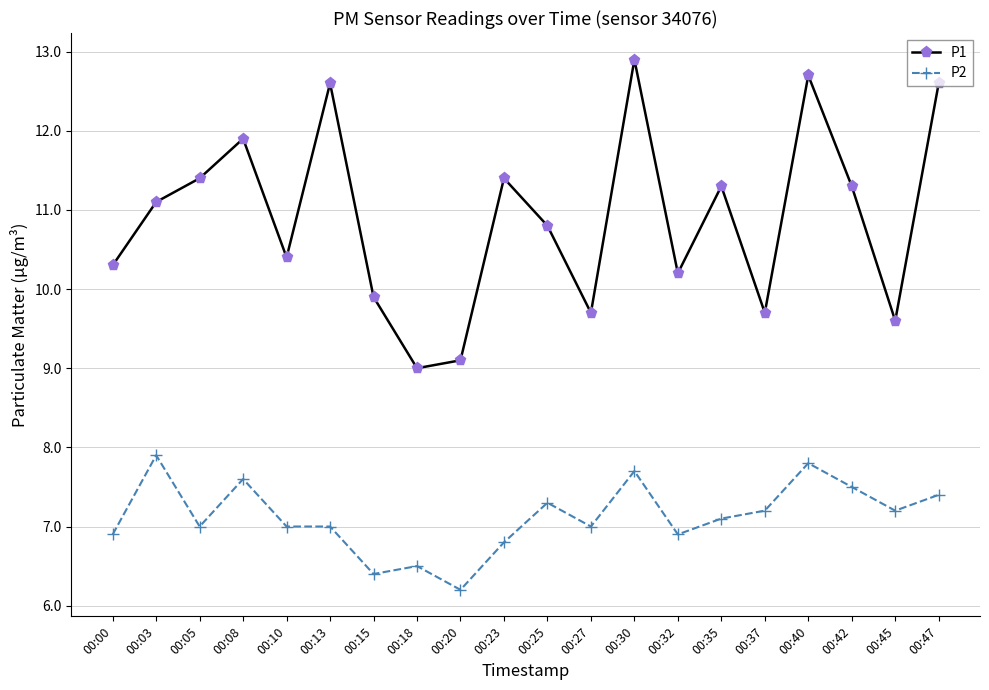

What is the difference between the maximum and second lowest values in the P2 series?

1.5